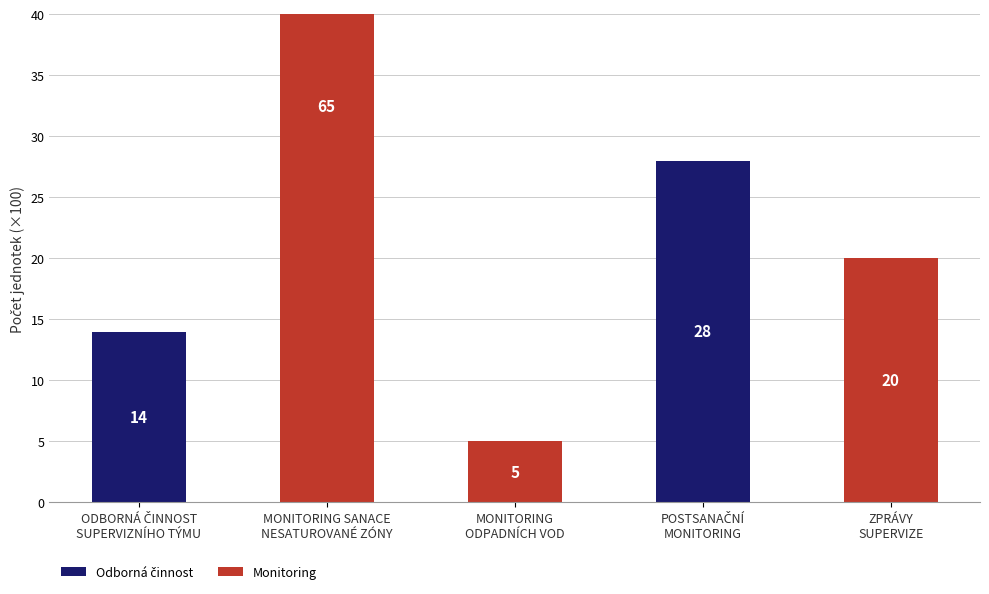

Which category has the lowest value across all series?

MONITORING SANACE
NESATUROVANÉ ZÓNY